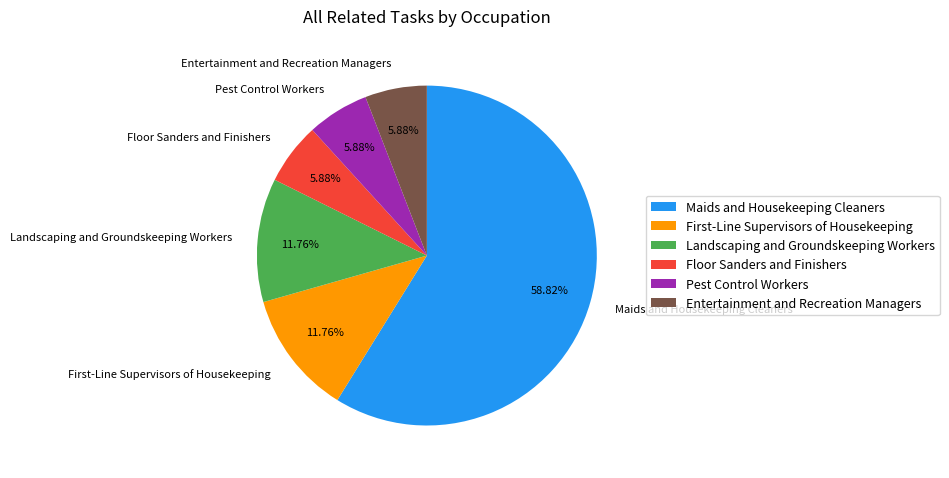

What percentage is the Landscaping and Groundskeeping Workers slice, to the nearest percent?

12%